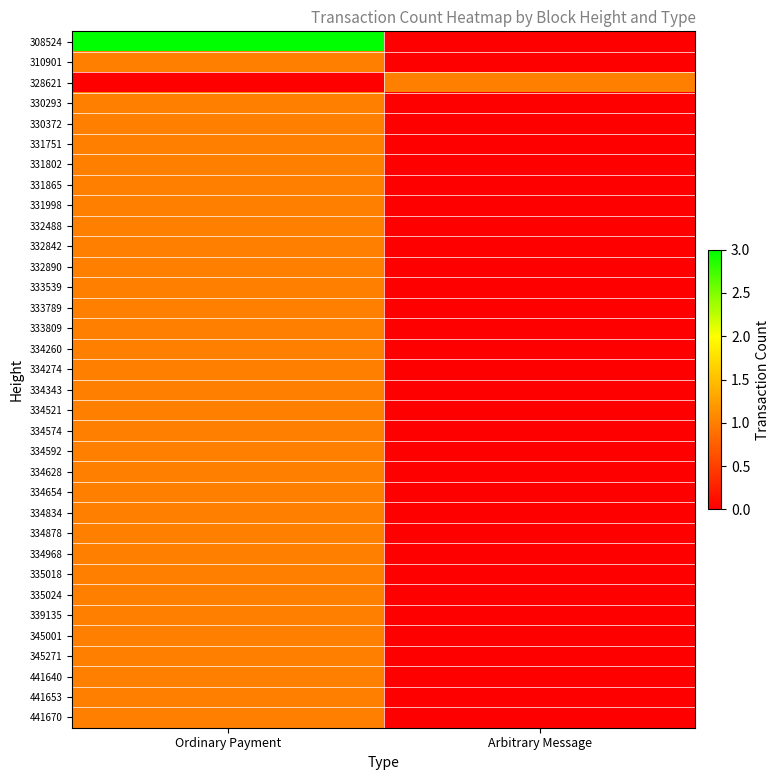

Rank the series by their maximum value, from highest to lowest.

308524, 310901, 328621, 330293, 330372, 331751, 331802, 331865, 331998, 332488, 332842, 332890, 333539, 333789, 333809, 334260, 334274, 334343, 334521, 334574, 334592, 334628, 334654, 334834, 334878, 334968, 335018, 335024, 339135, 345001, 345271, 441640, 441653, 441670